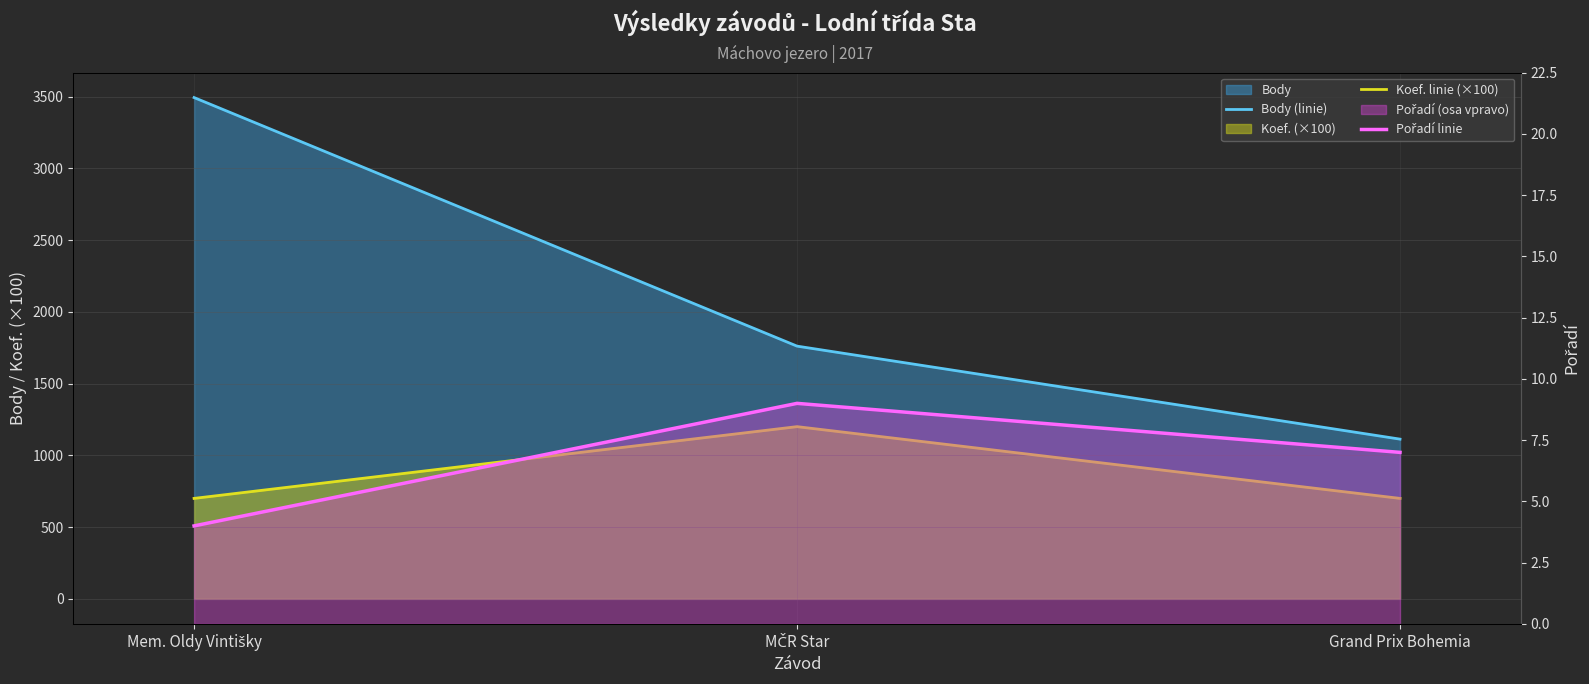

Where is Body (linie) nearest to the value 2303?

MČR Star